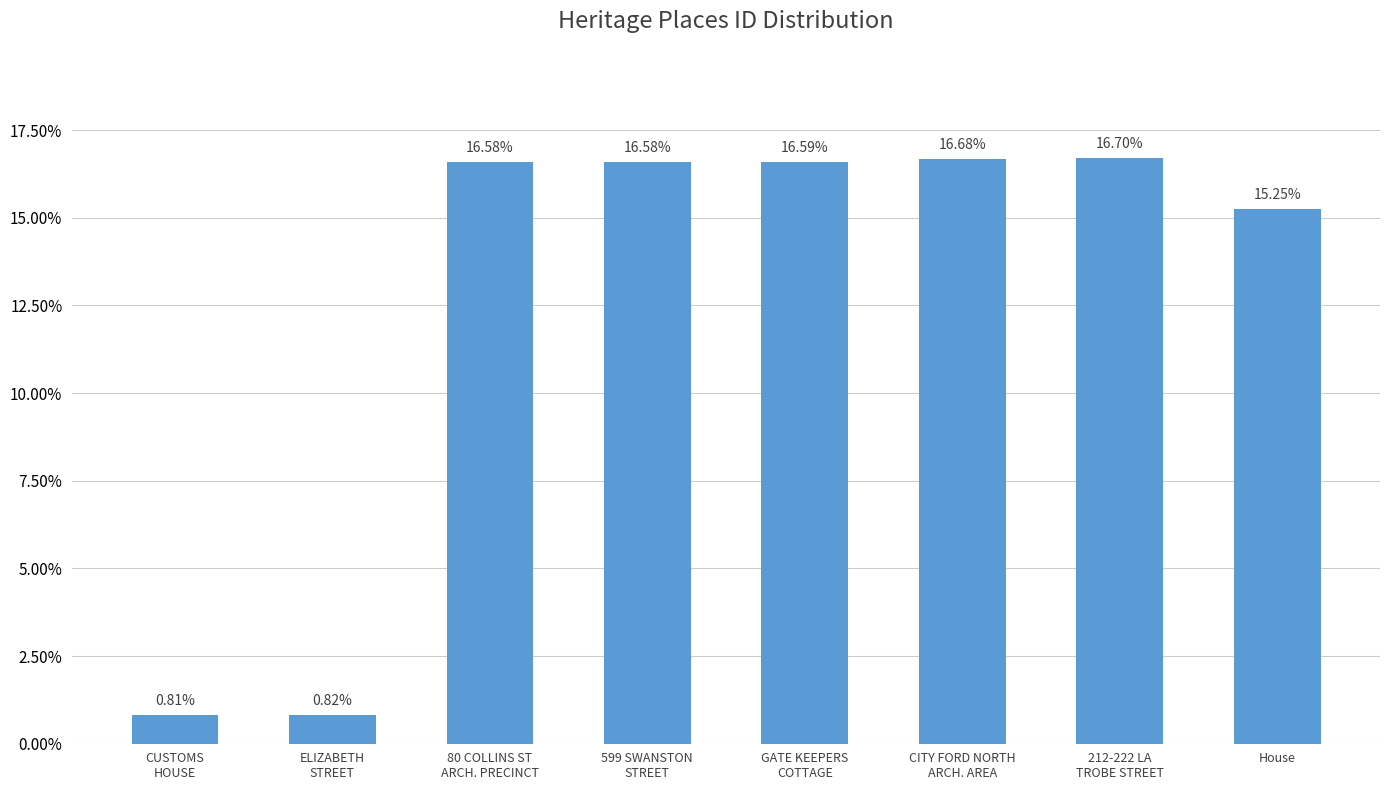

What is the difference between the values at CITY FORD NORTH
ARCH. AREA and CUSTOMS
HOUSE?

15.9